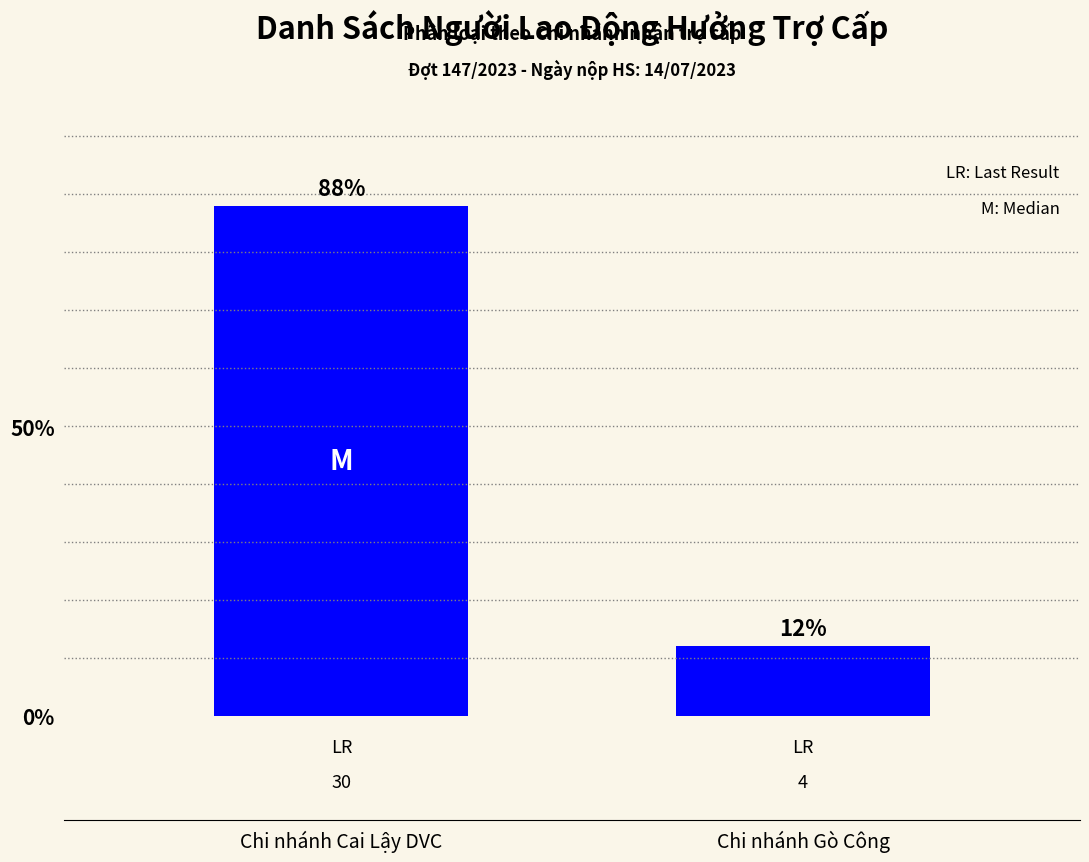

How many values are below 88?

1